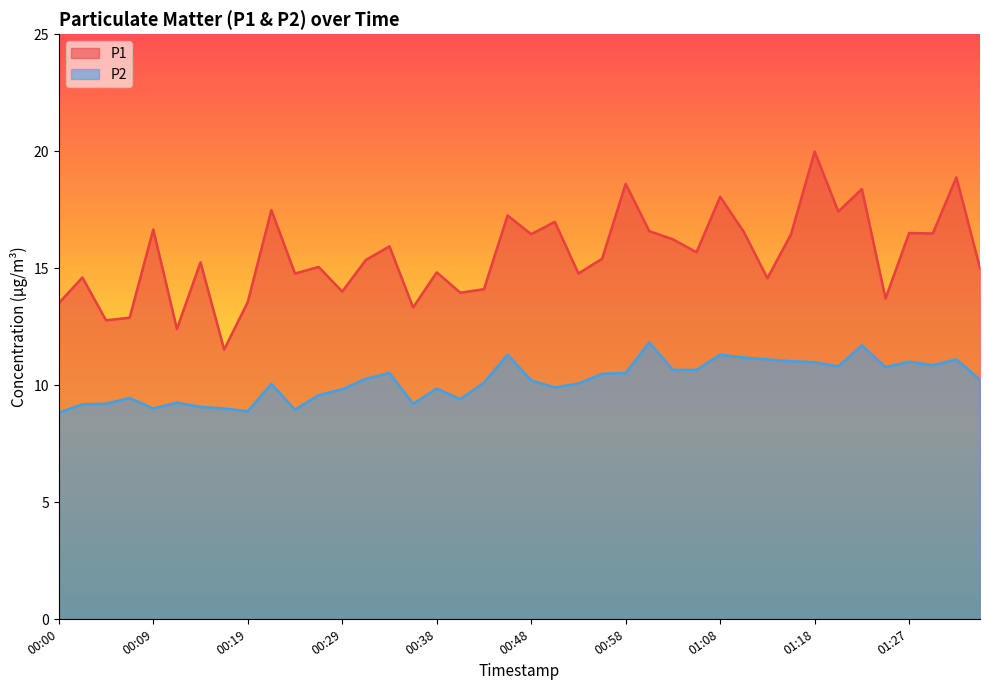

How many interior local peaks does the P2 series have?

11